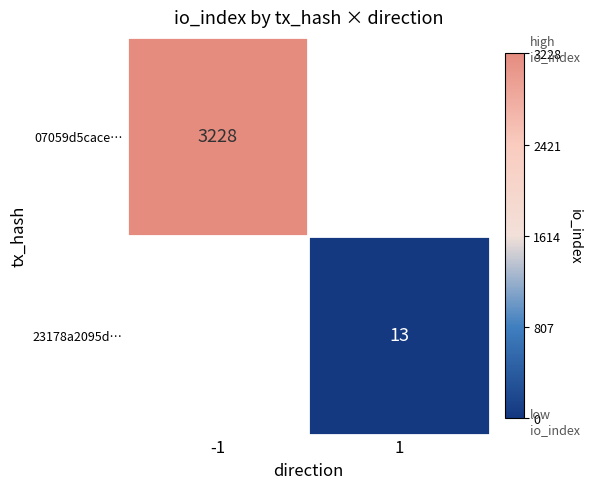

Is the value of 07059d5cace… at -1 greater than the value of 23178a2095d… at 1?

Yes